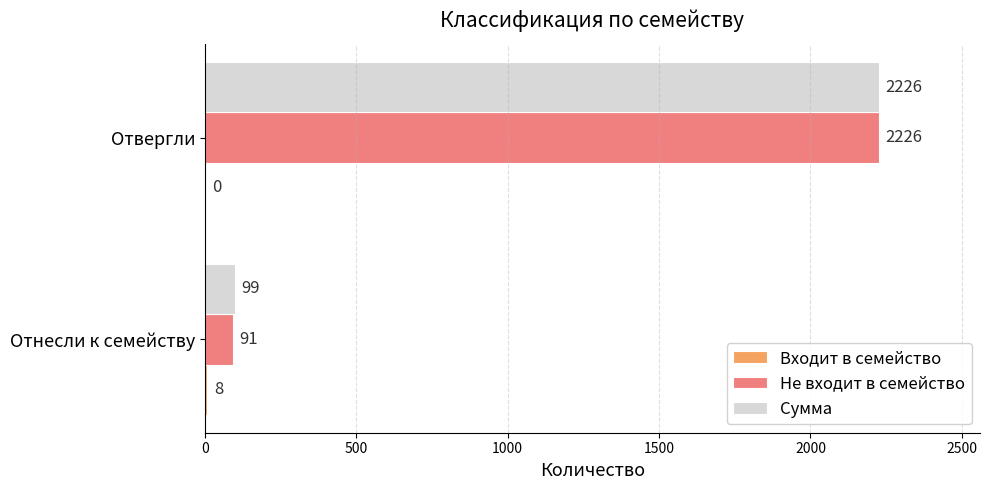

What is the maximum value shown in the chart?

2226